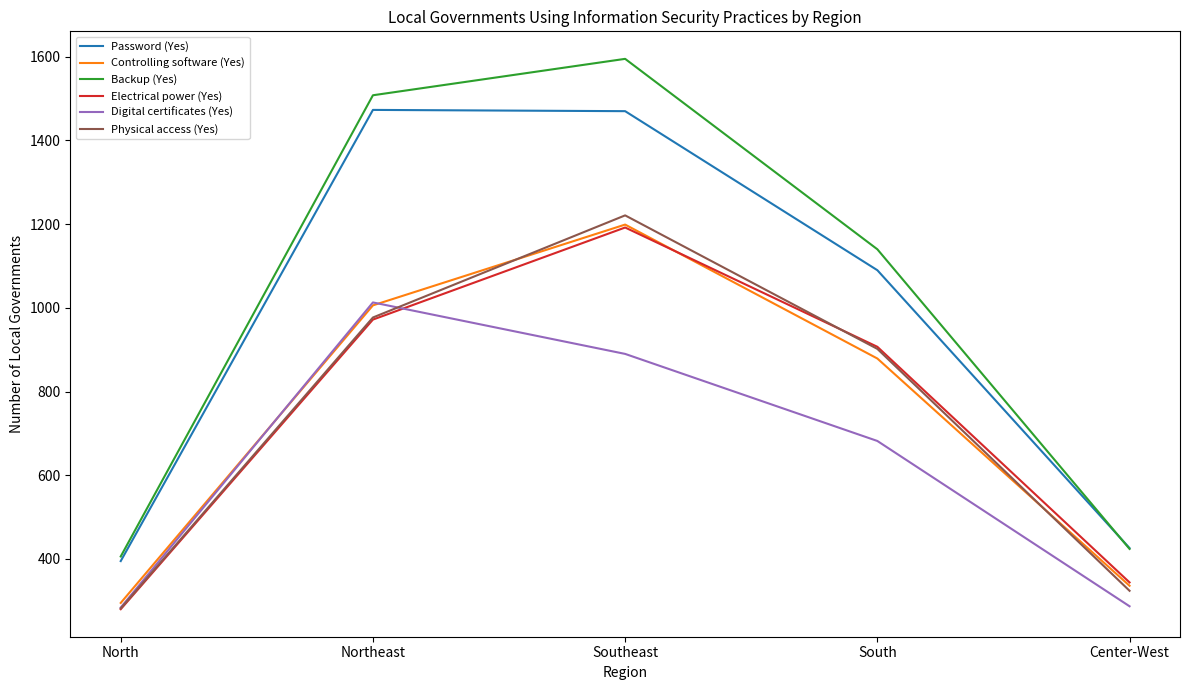

What is the difference between the highest and lowest values at Southeast?

705